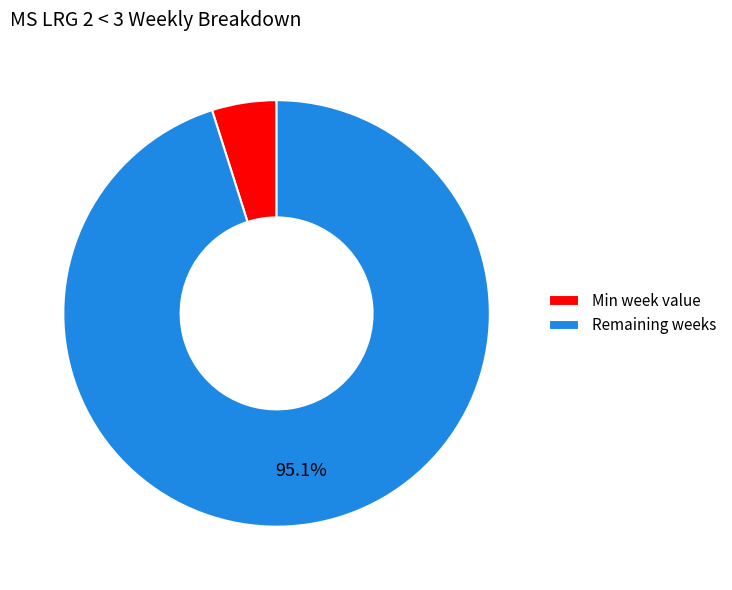

Is there any slice that represents more than half of the pie?

Yes